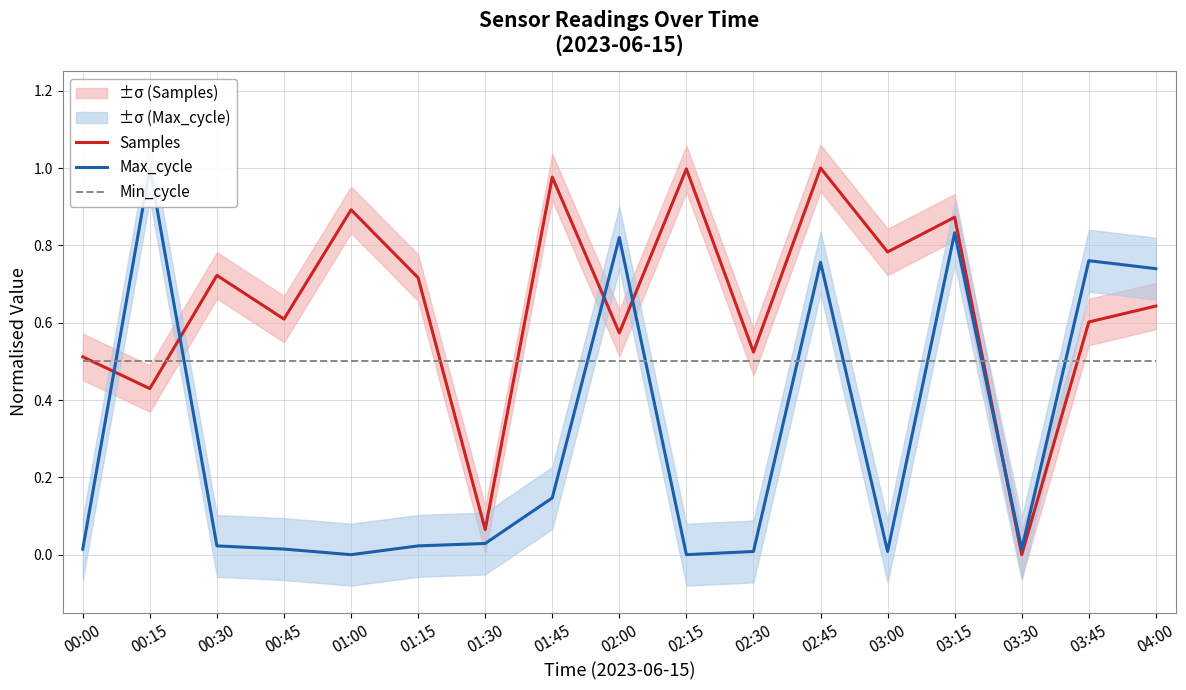

The Min_cycle series shows 0.8 at 02:45. True or false?

False